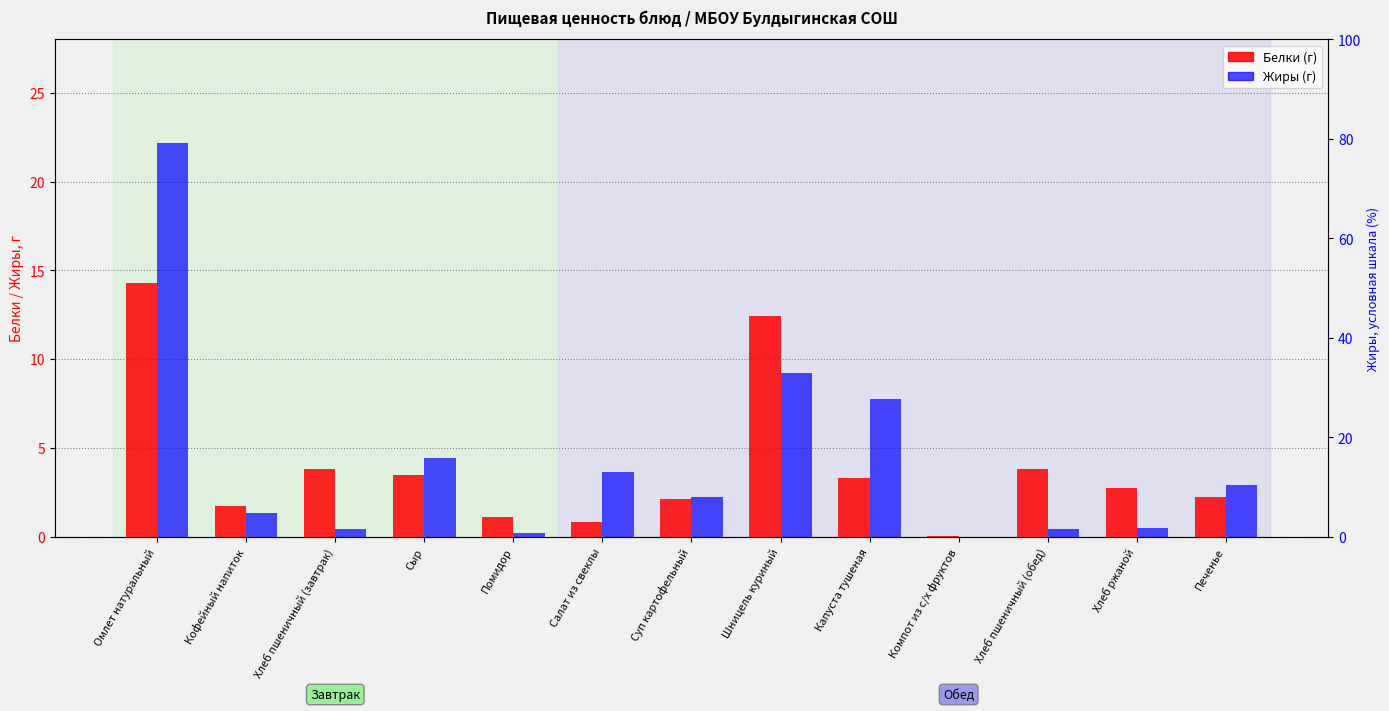

Which label corresponds to the largest value in the chart?

Омлет натуральный